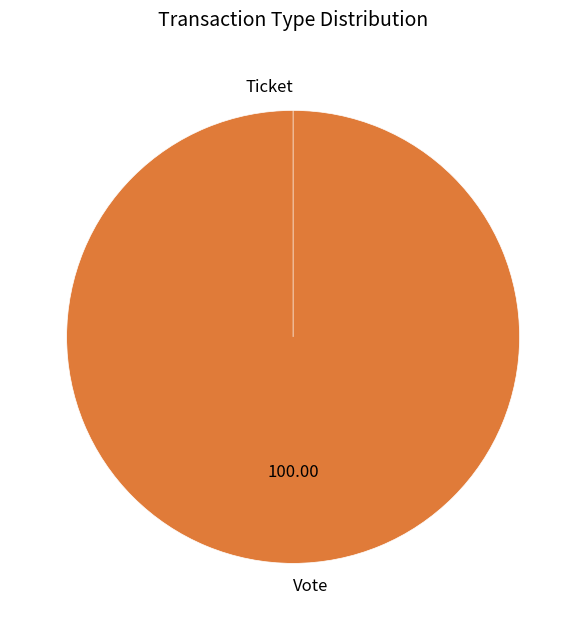

What is the change in value from Vote to Ticket?

-1